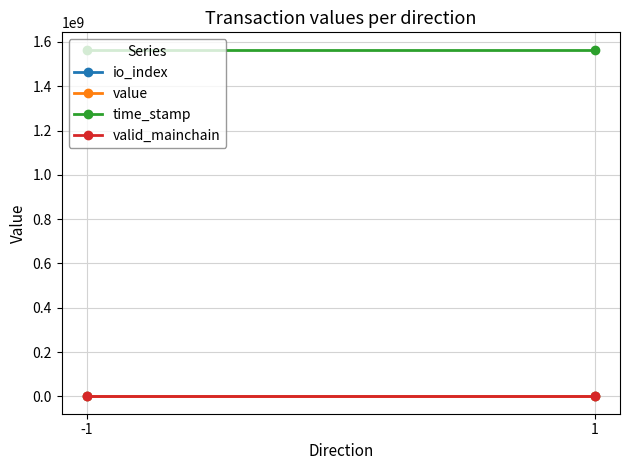

The value series shows 63.7 at -1. True or false?

True